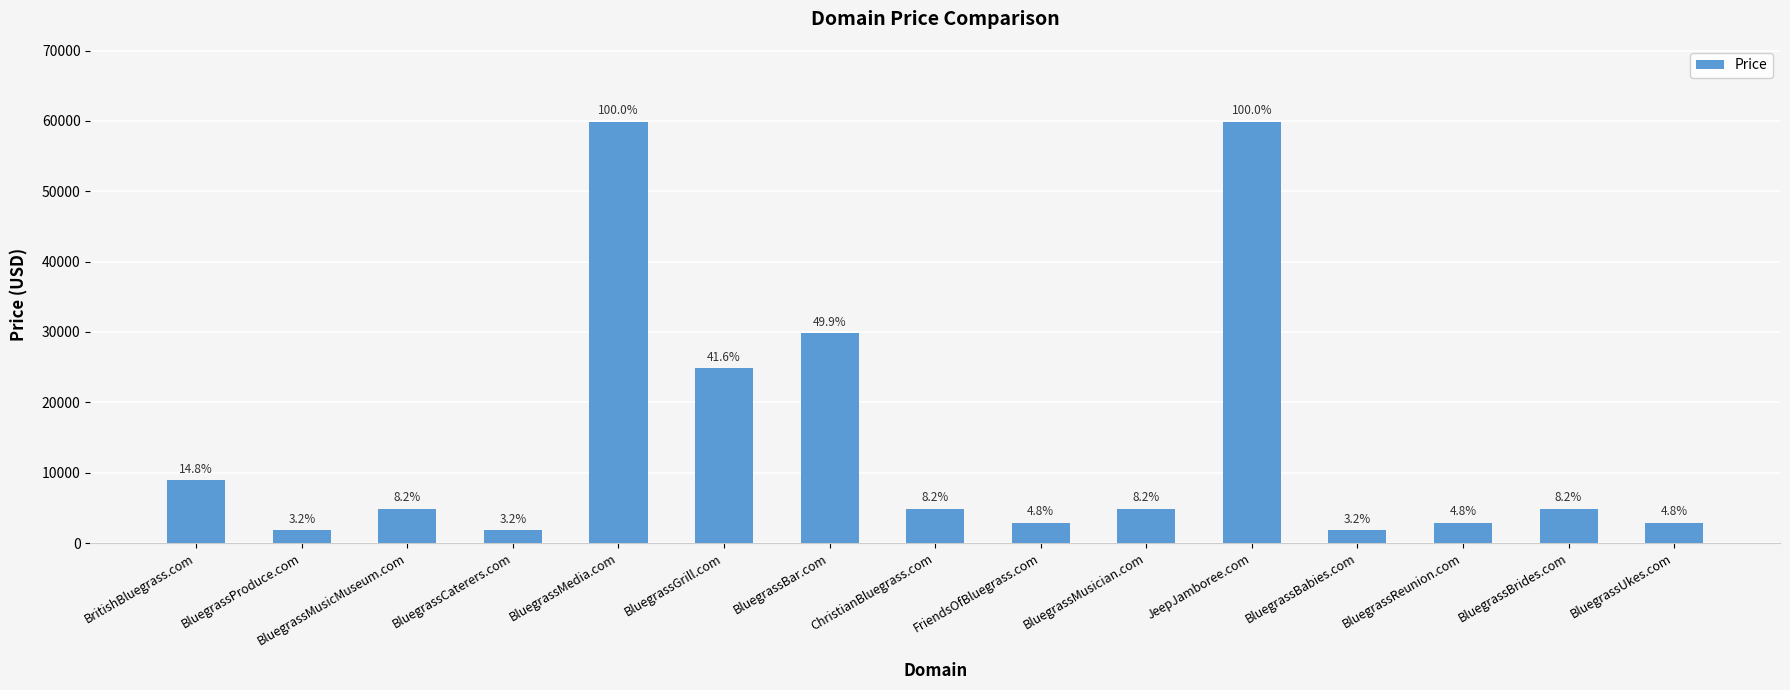

What is the value of the 11th bar from the left?

59888